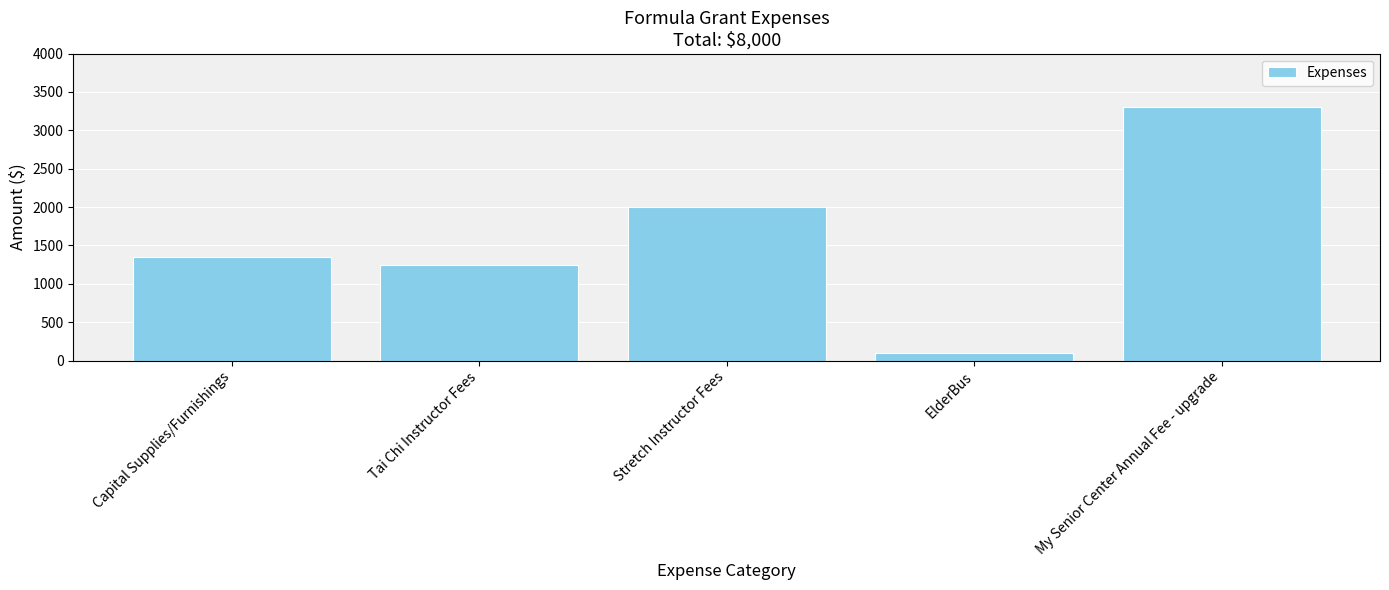

Does the chart contain any negative values?

No